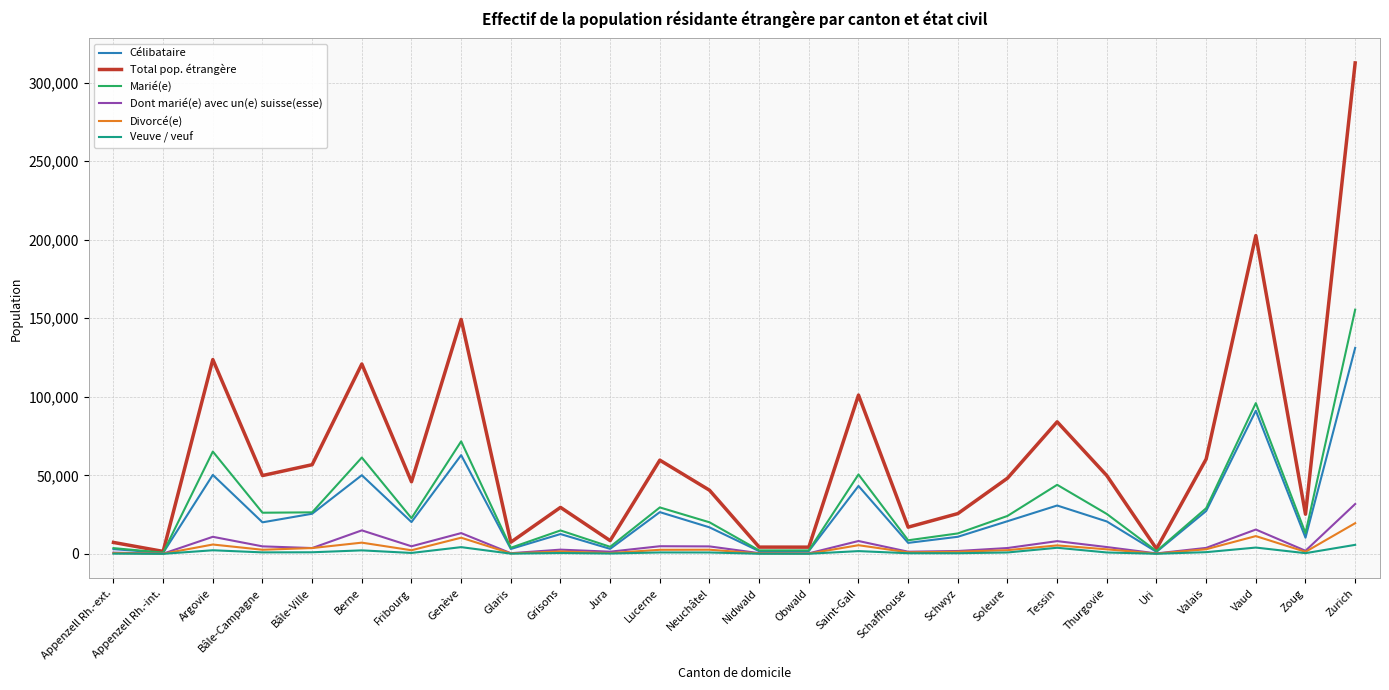

What is the greatest value displayed?

312510